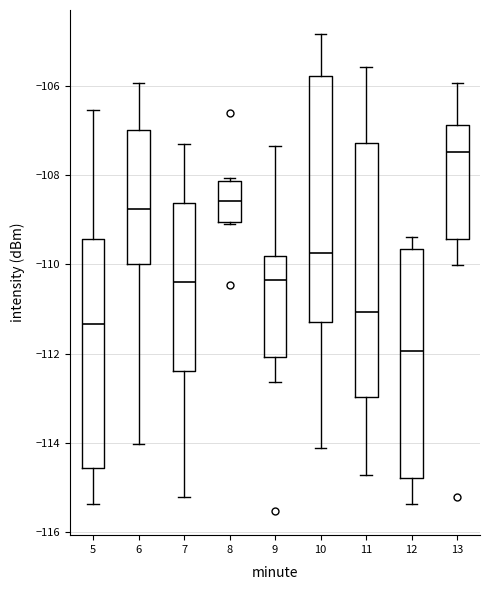

Where does the lower whisker of the box at x = 13 end on the y-axis? The values are not printed on the chart, so give them approximately, as read against the axis.

-110.0